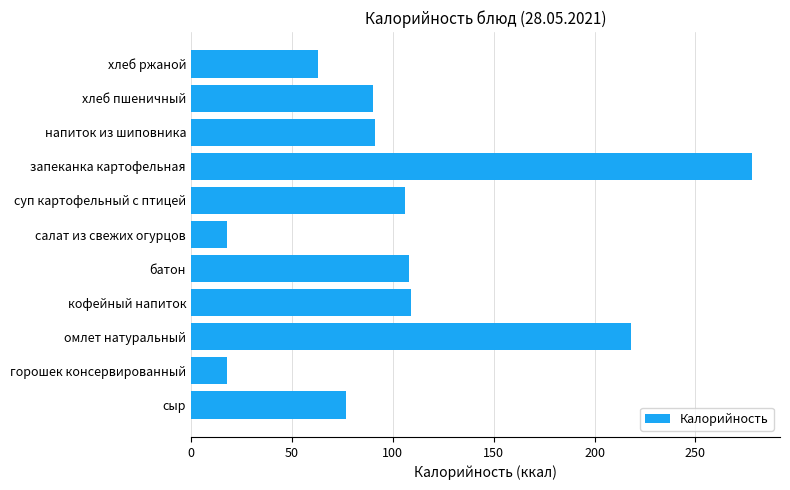

True or false: the data shows 90 at хлеб пшеничный.

True